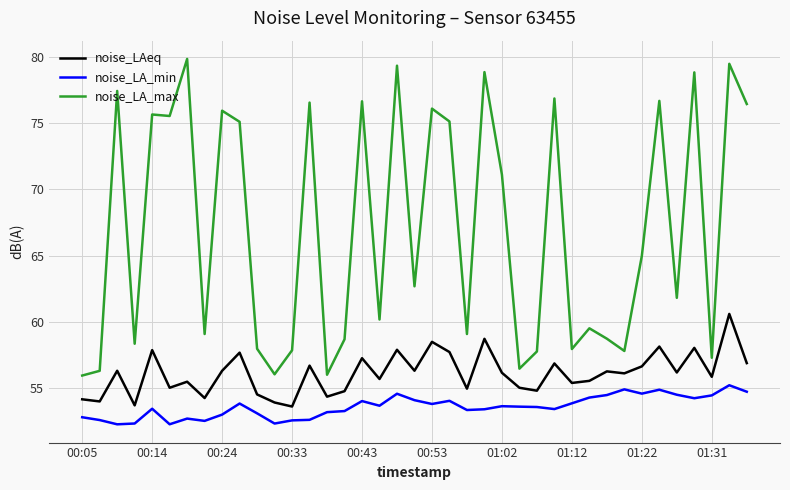

What is the highest value of the noise_LA_max series?

79.8